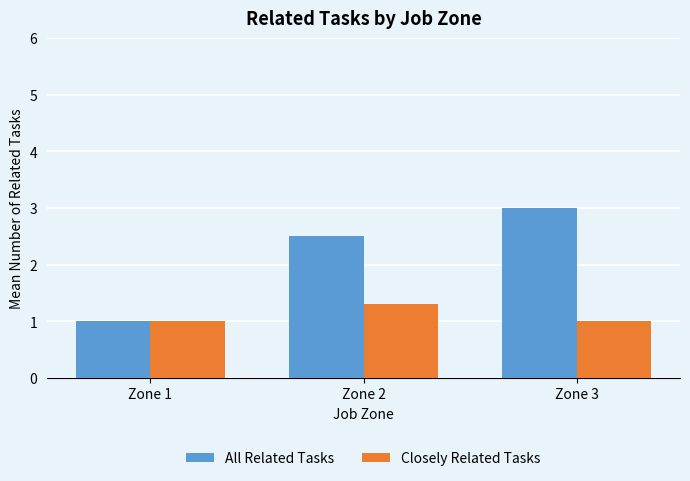

What are all the series names shown in the legend?

All Related Tasks, Closely Related Tasks